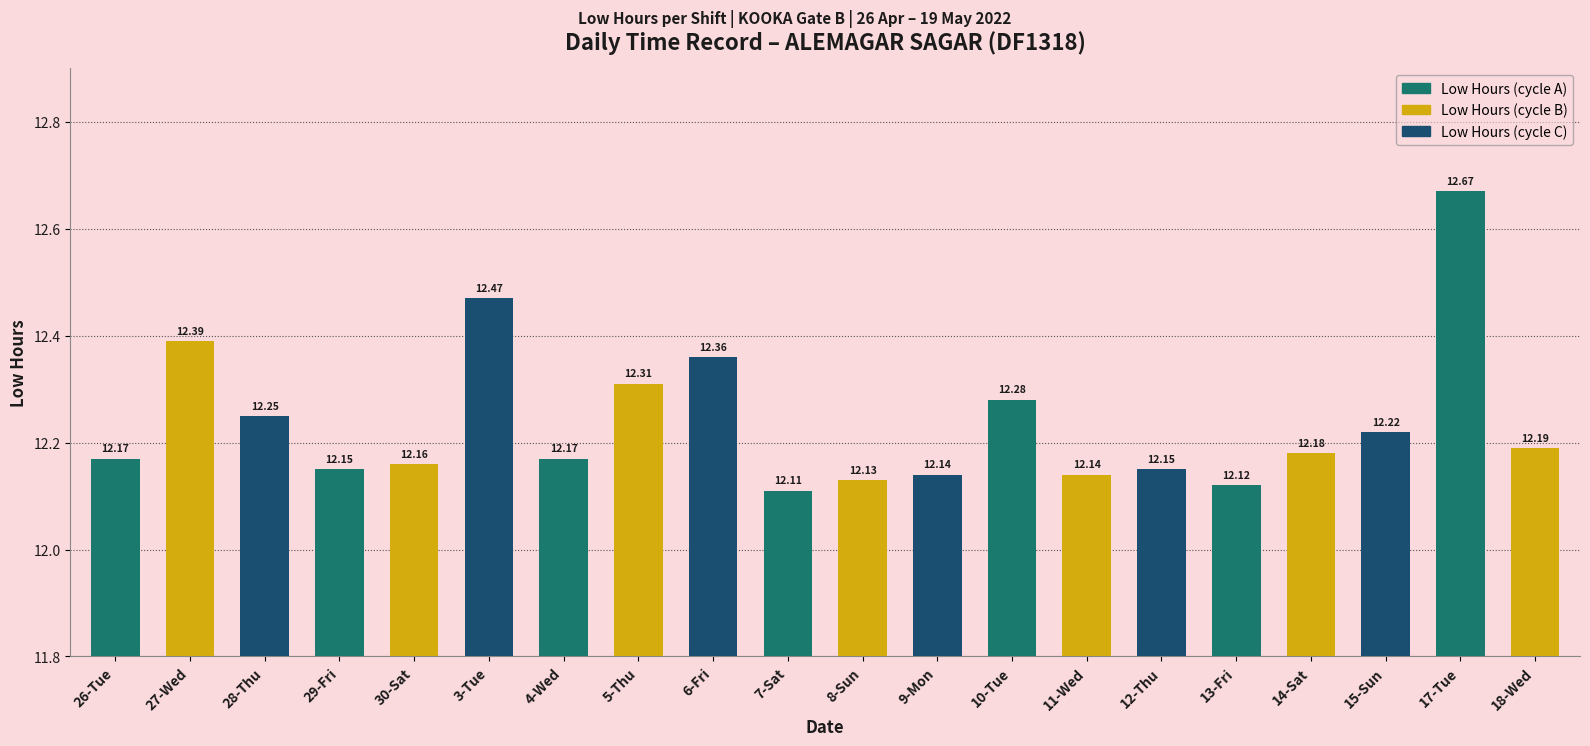

How many bars are there in total?

20